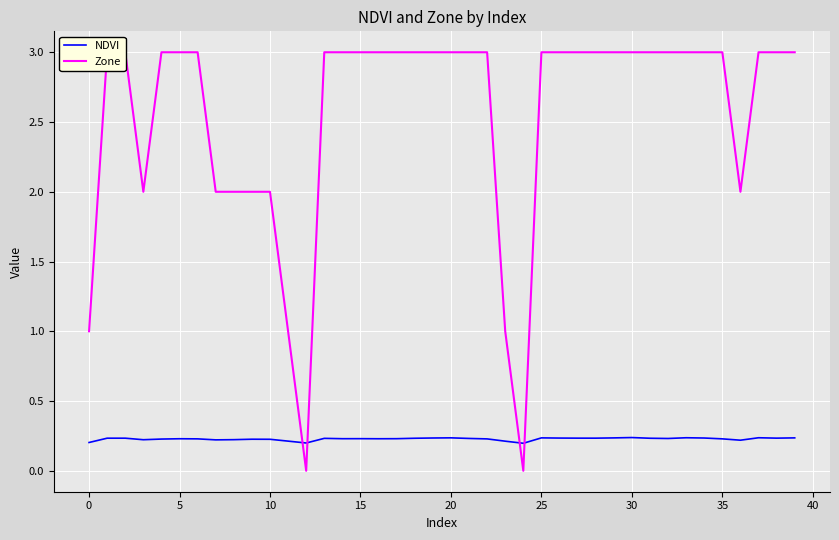

What is the average value of the NDVI series?

0.2